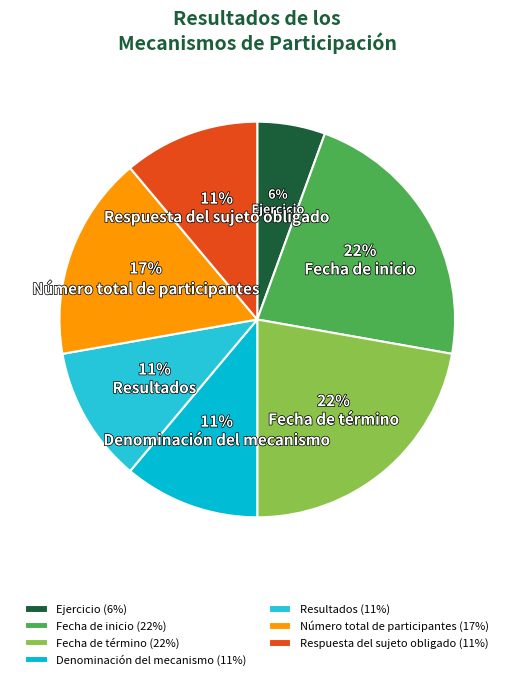

How many segments does this pie chart have?

7